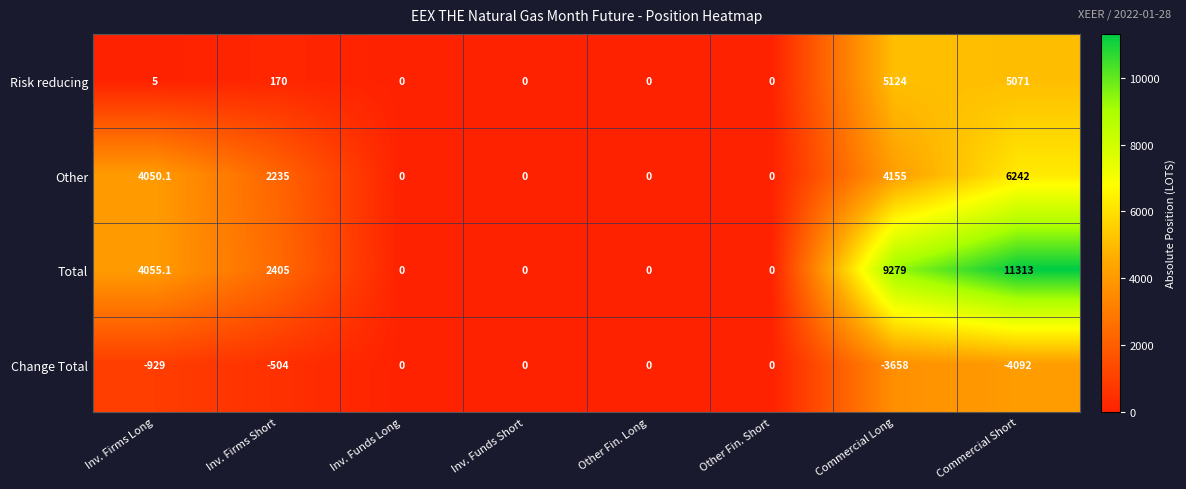

Which series changed the most between Inv. Firms Short and Commercial Short?

Total